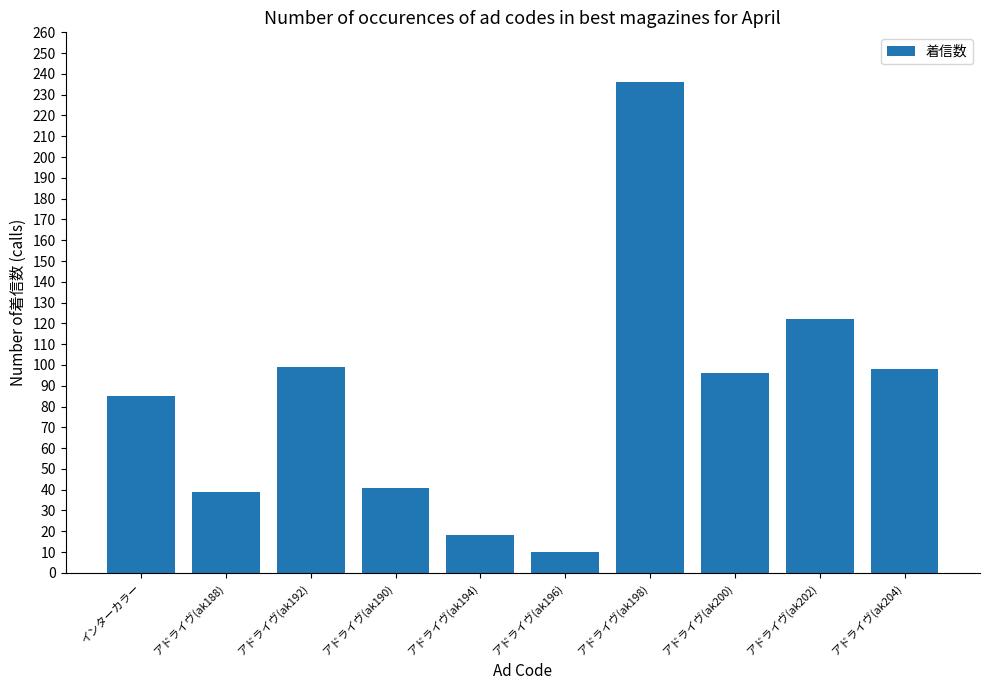

What is the average value?

84